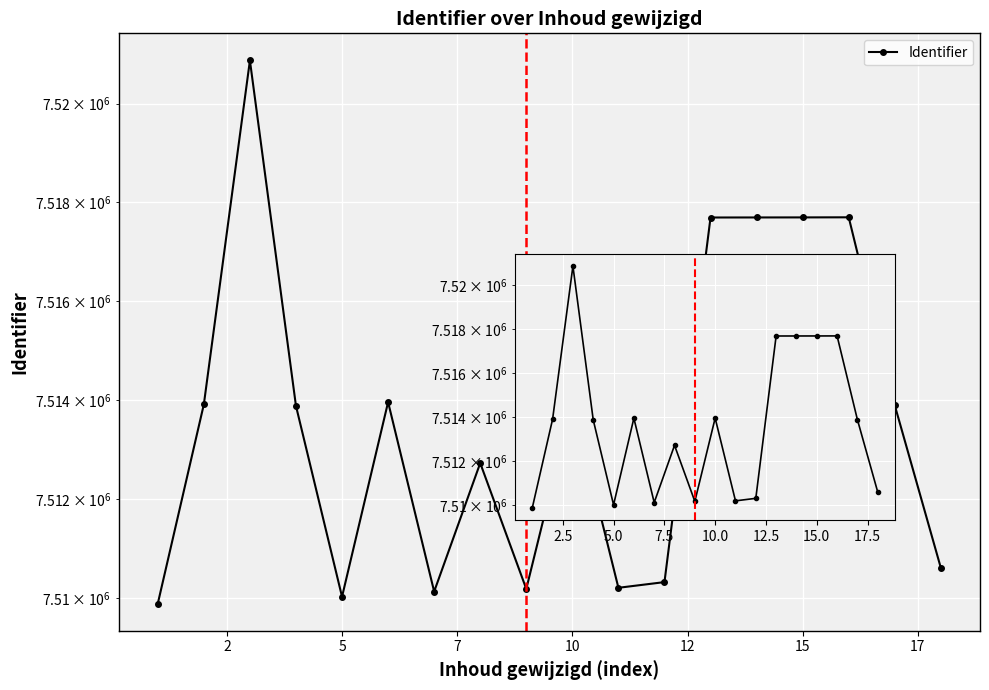

What is the difference between the maximum and minimum values?

10994